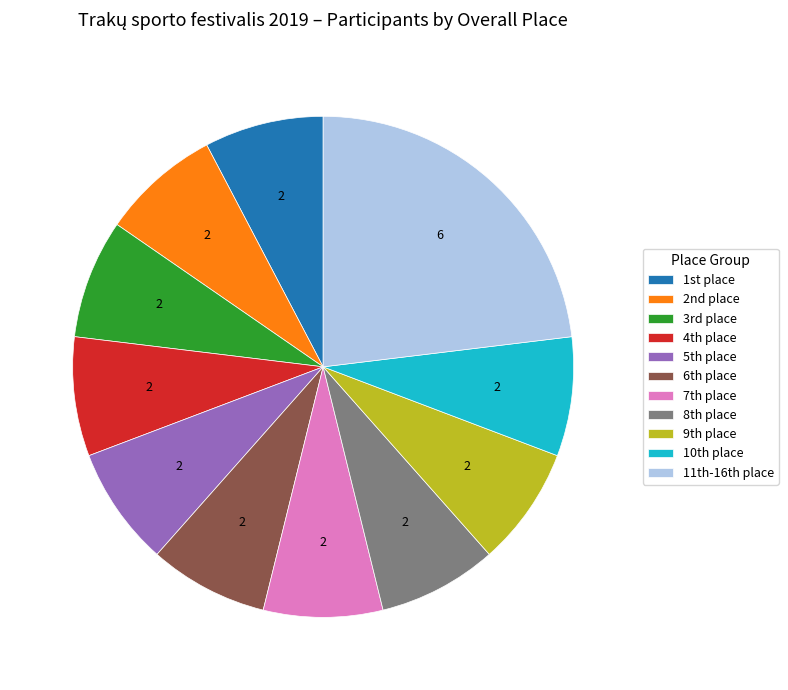

What is the largest slice in the pie chart?

11th-16th place